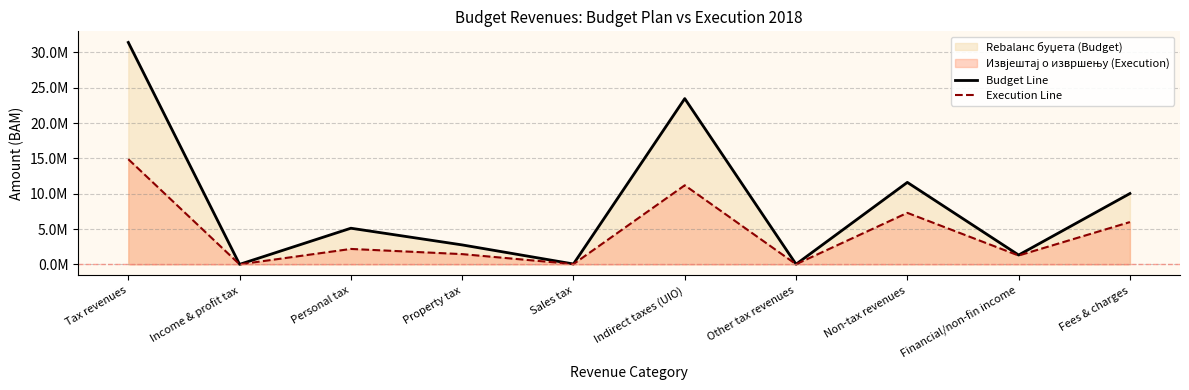

At Other tax revenues, list the series in order from largest to smallest.

Budget Line, Execution Line